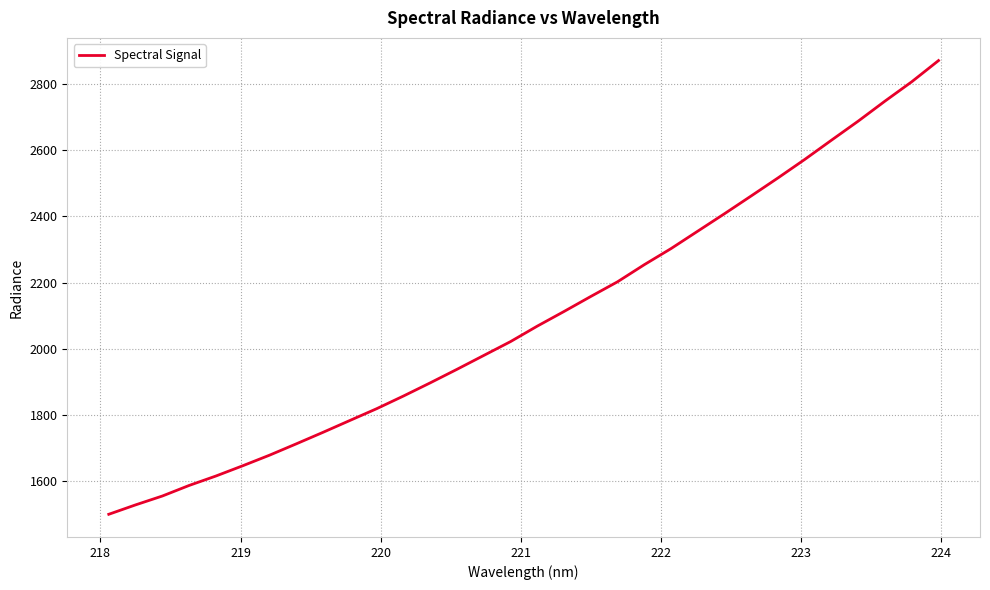

Count the number of data series in this chart.

1